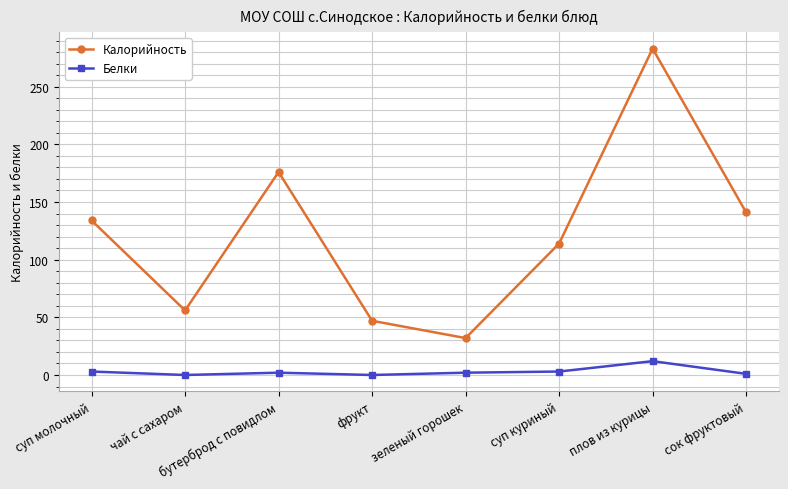

At how many categories does at least one series exceed 267?

1